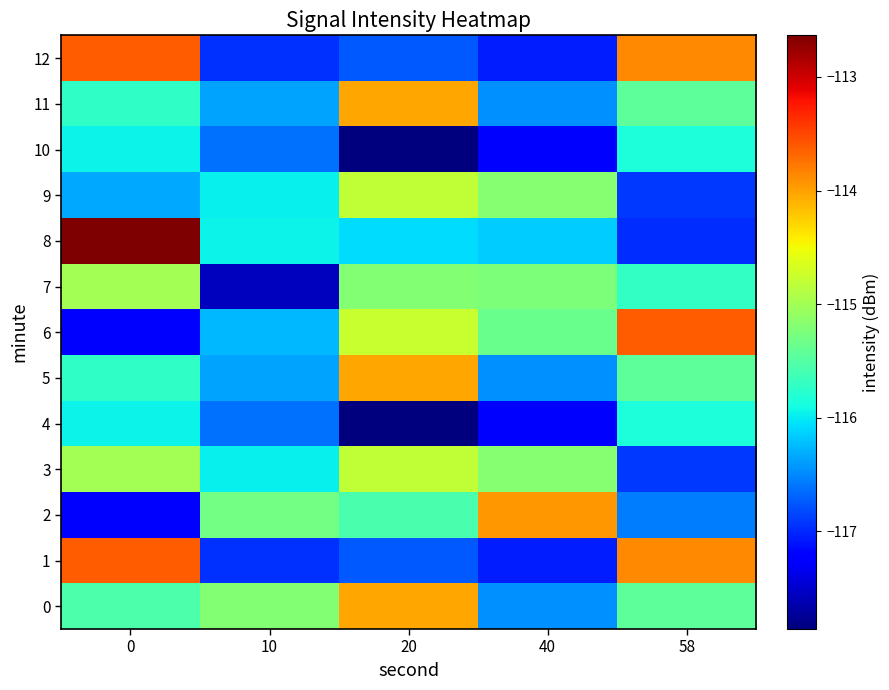

Which series has the largest range (max minus min)?

8